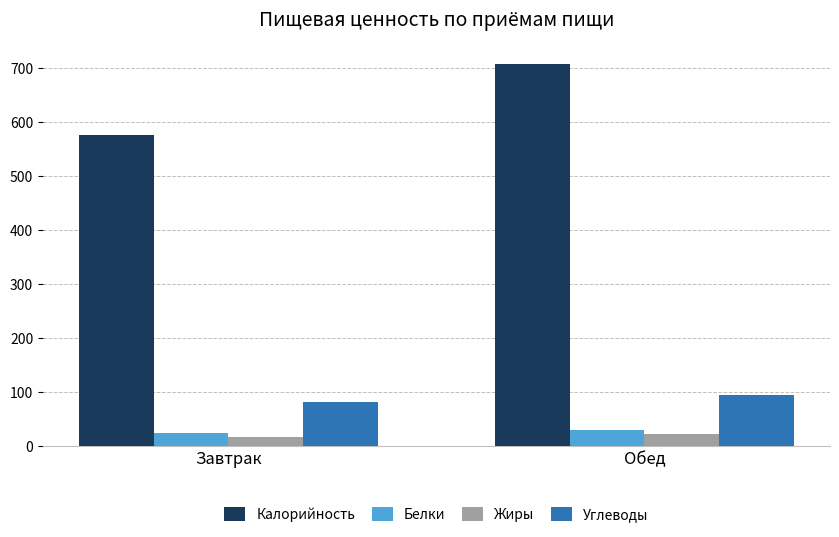

Which series has the largest total across all categories?

Калорийность